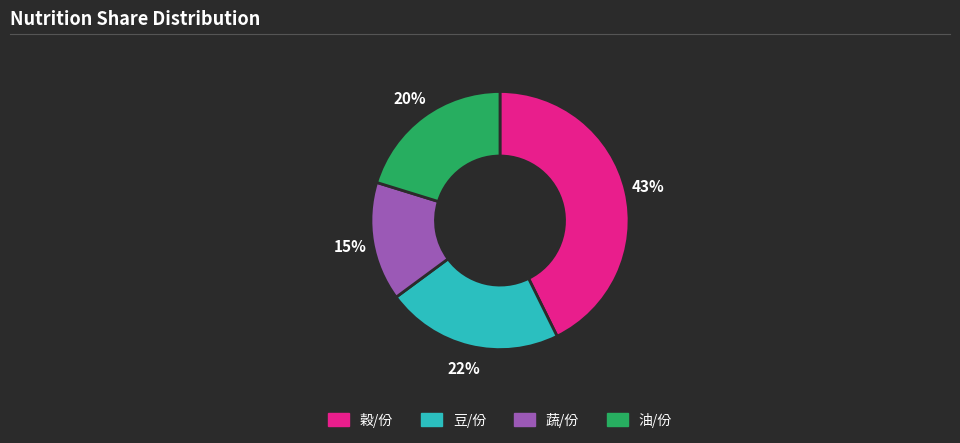

How many slices are in this pie chart?

4